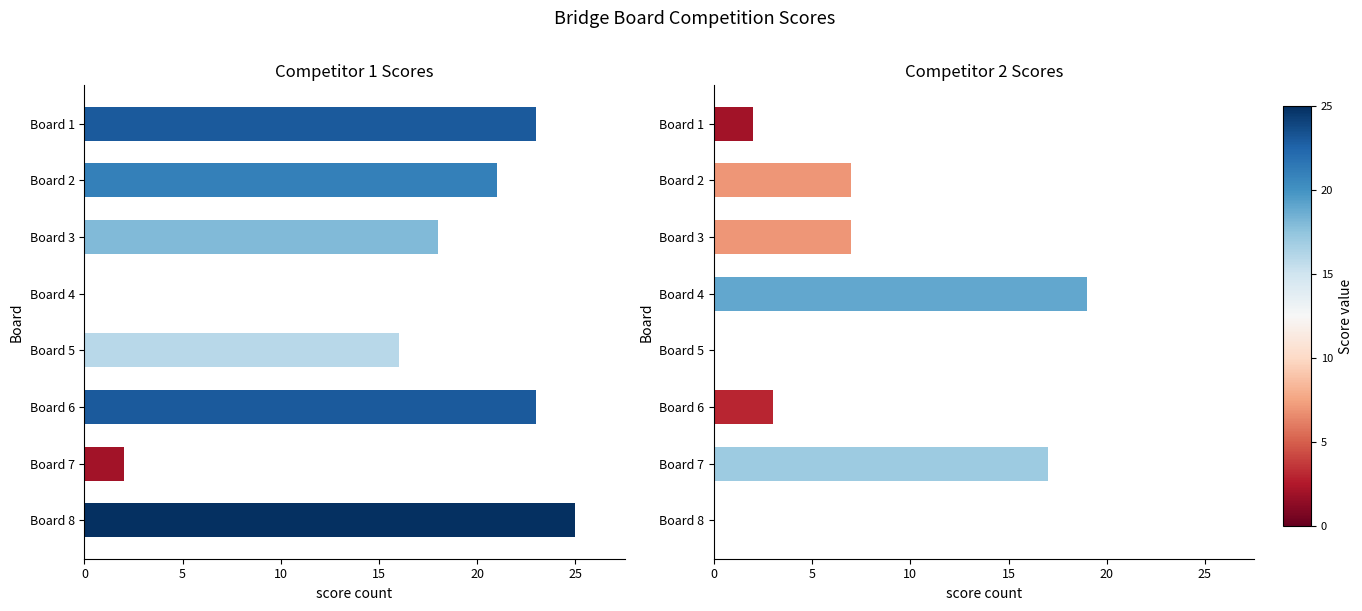

Which series has the largest total across all categories?

Score 1